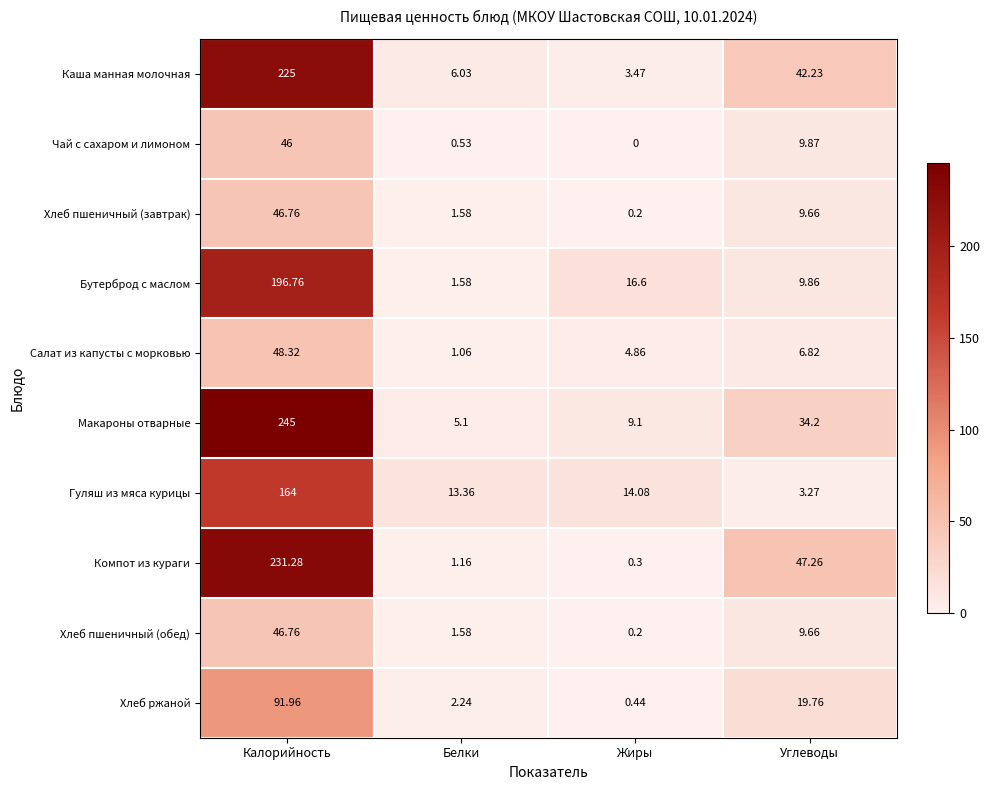

Which series has the largest total across all categories?

Макароны отварные